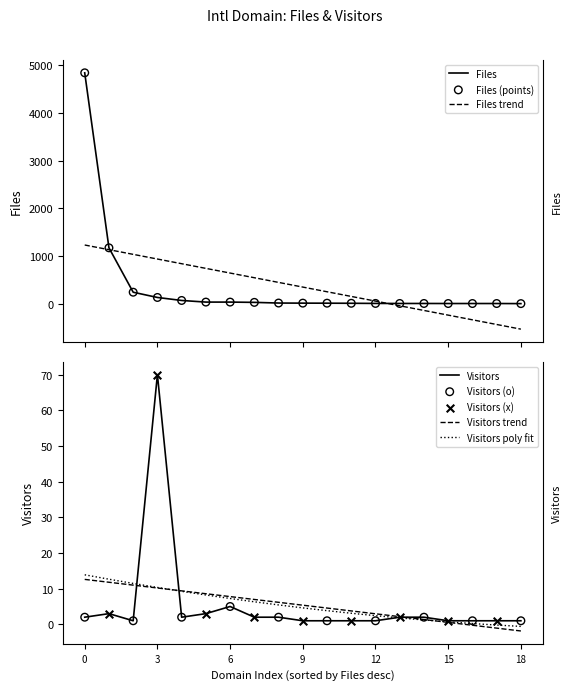

Is the value of Files at gwdg.de greater than the value of Visitors at le.infn.it?

No